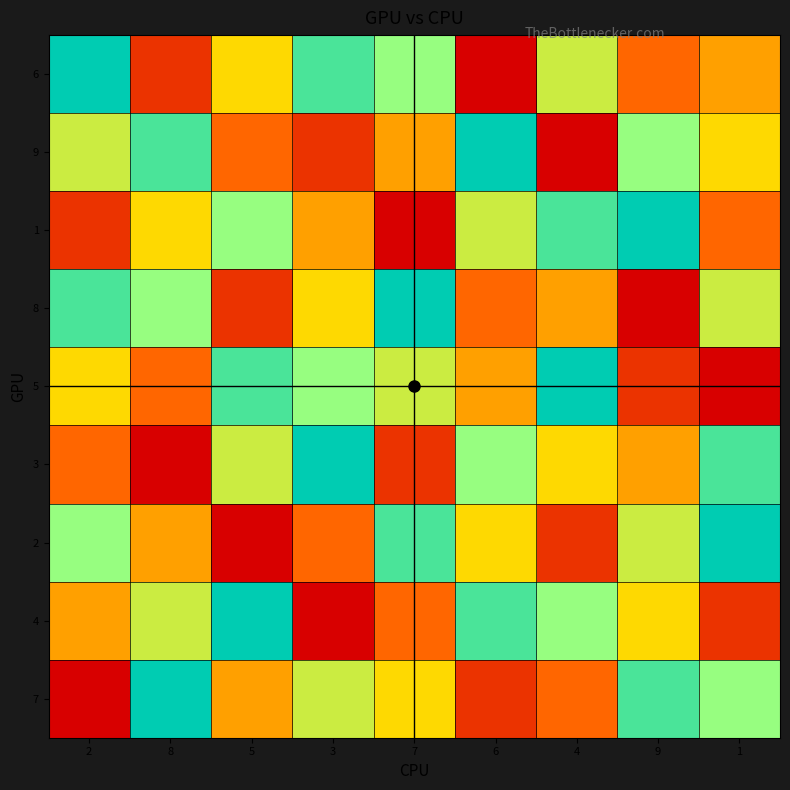

At how many categories does at least one series exceed 1?

9